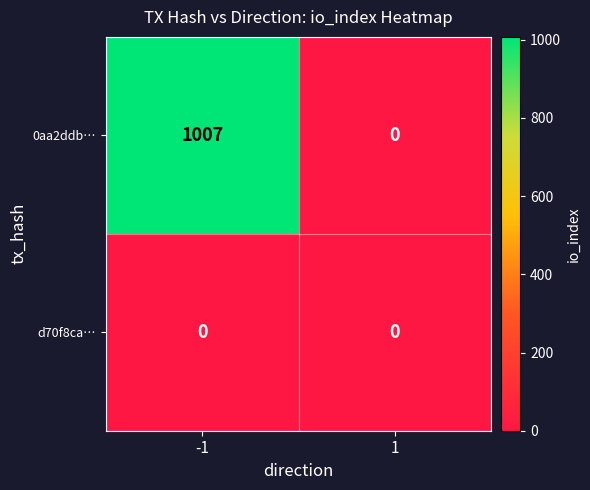

What is the average value of the 0aa2ddb… series?

504